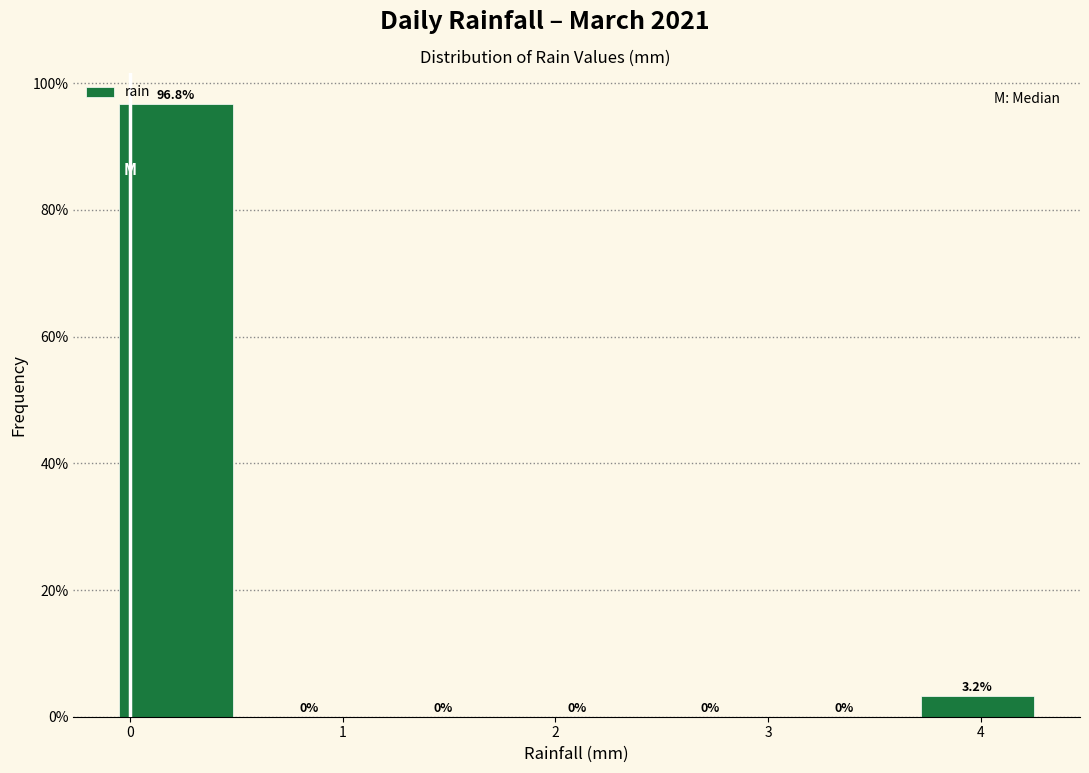

Which range on the x-axis has the tallest bar?

-0.1 to 0.5